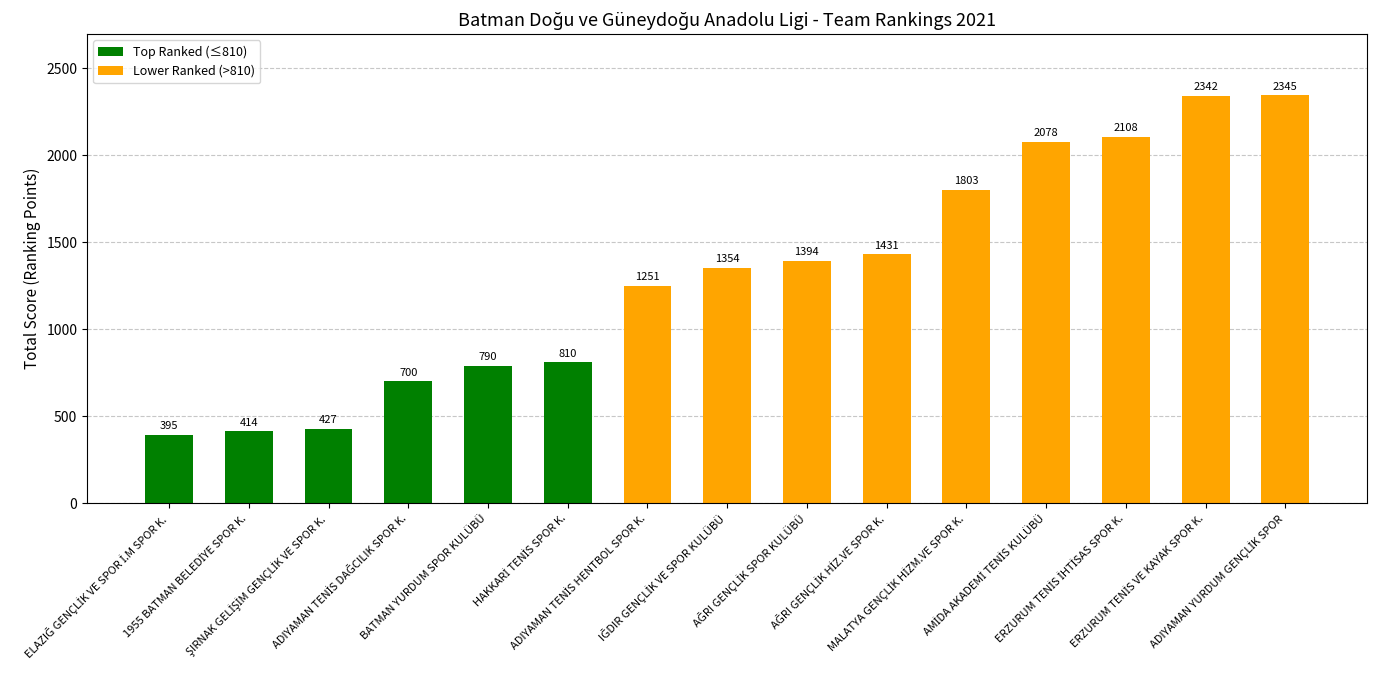

What is the difference between the maximum and minimum values?

1950